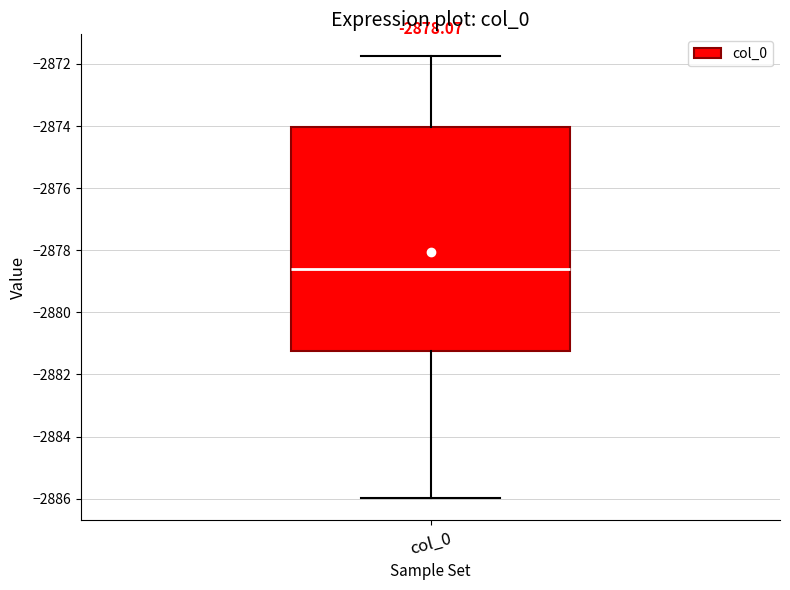

Transcribe this box plot: give where the median line is, the range the box spans, and where the two whiskers end, as read against the y-axis. The values are not printed on the chart, so give them approximately, as read against the axis.

median -2878.6, box -2881.2 to -2874.0, whiskers -2886.0 to -2871.8